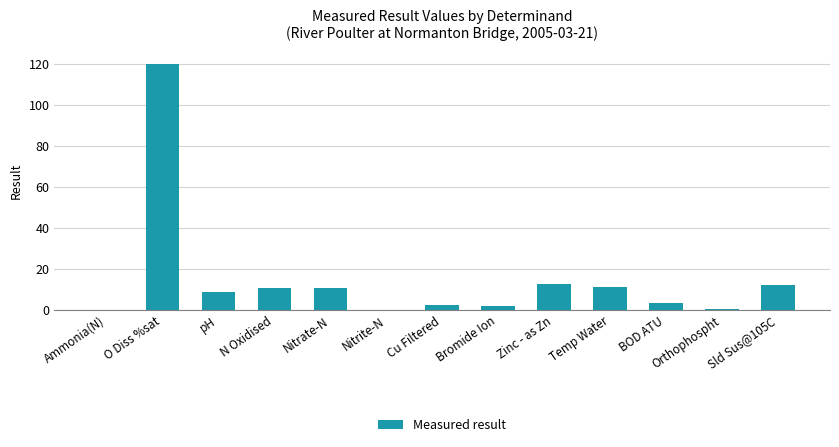

Approximately how many times larger is the value at Sld Sus@105C compared to Nitrate-N?

1.2